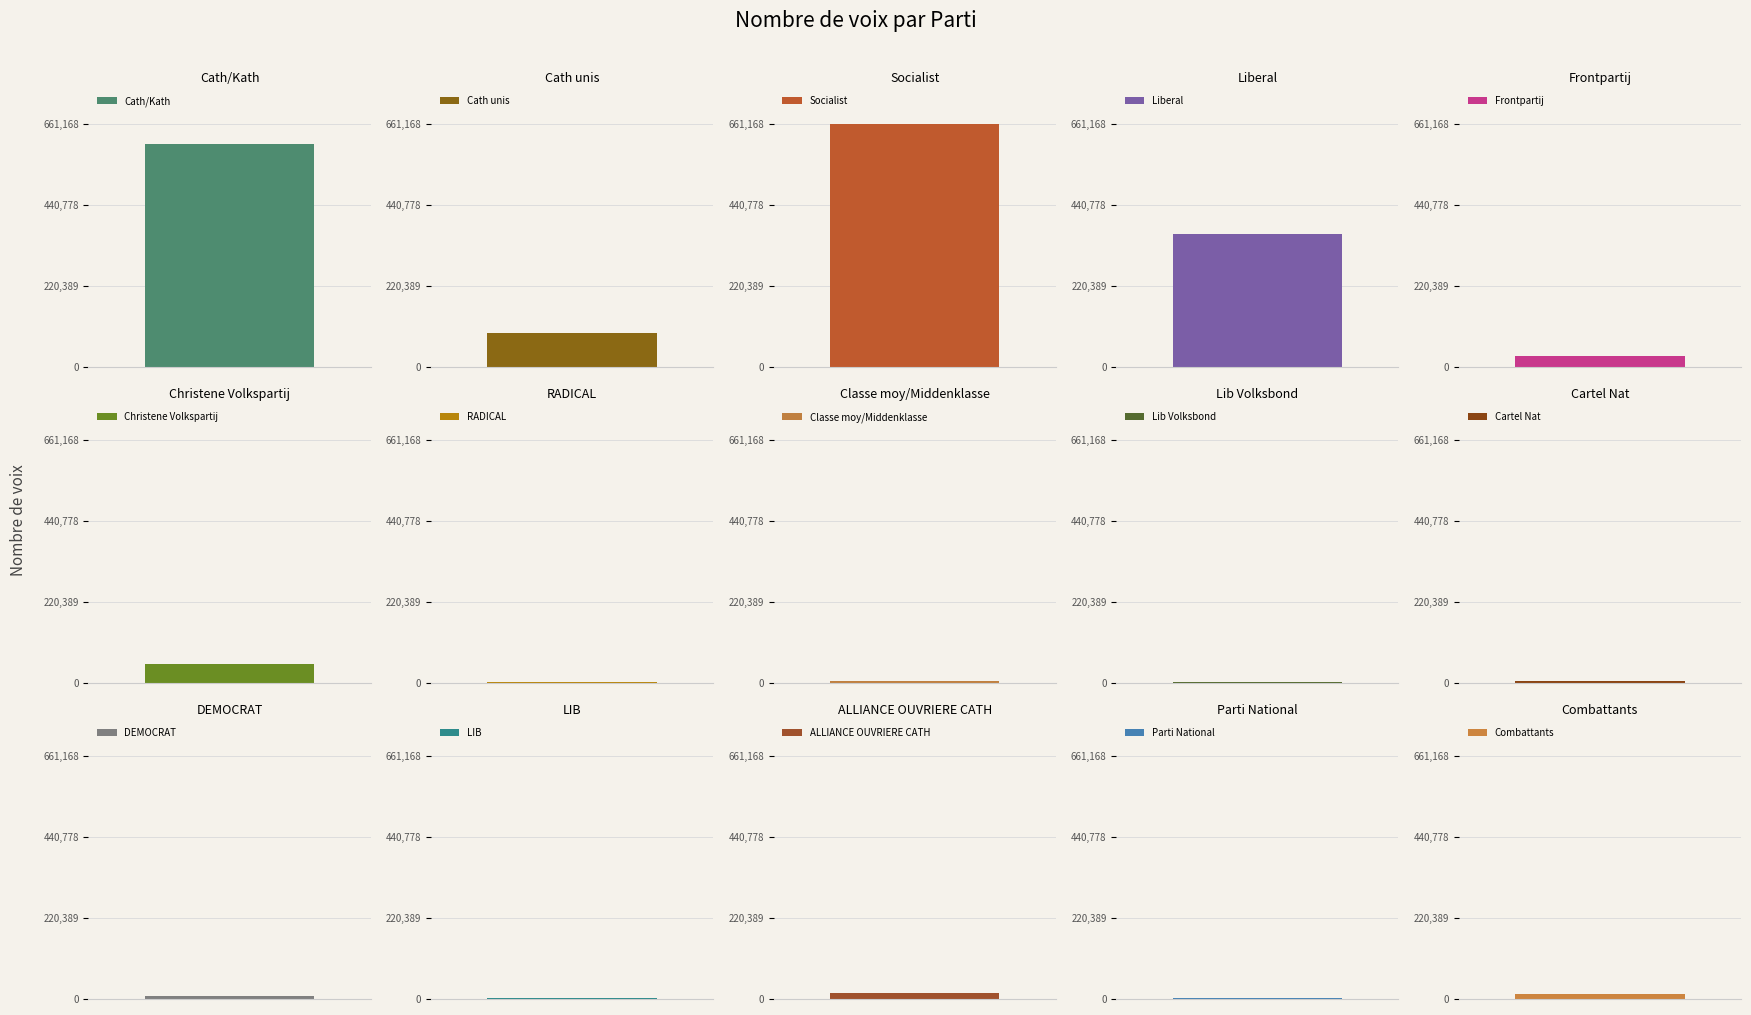

The value at Lib Volksbond is 3506. True or false?

True